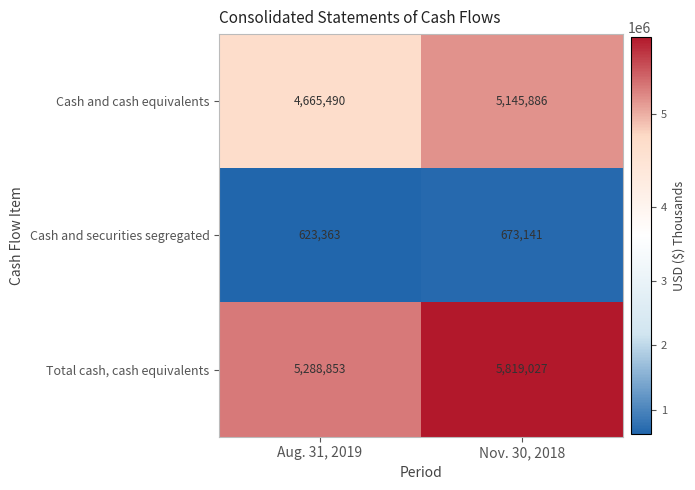

What is the difference between the highest and lowest values at Nov. 30, 2018?

5145886